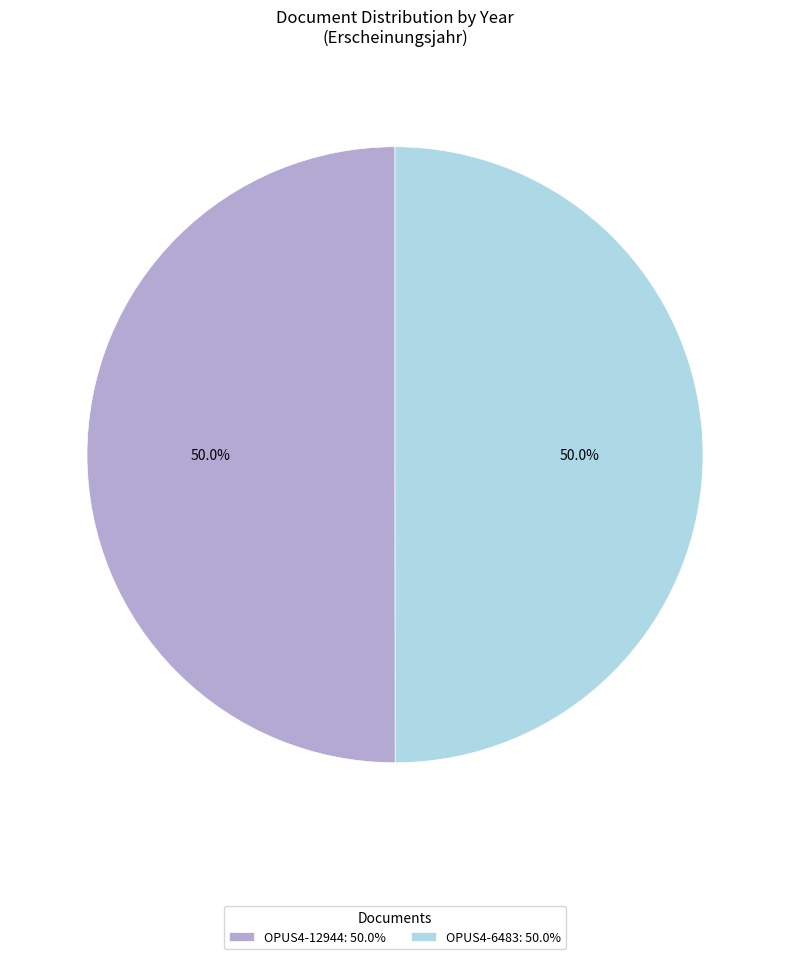

What percentage is the OPUS4-12944 slice, to the nearest percent?

50%